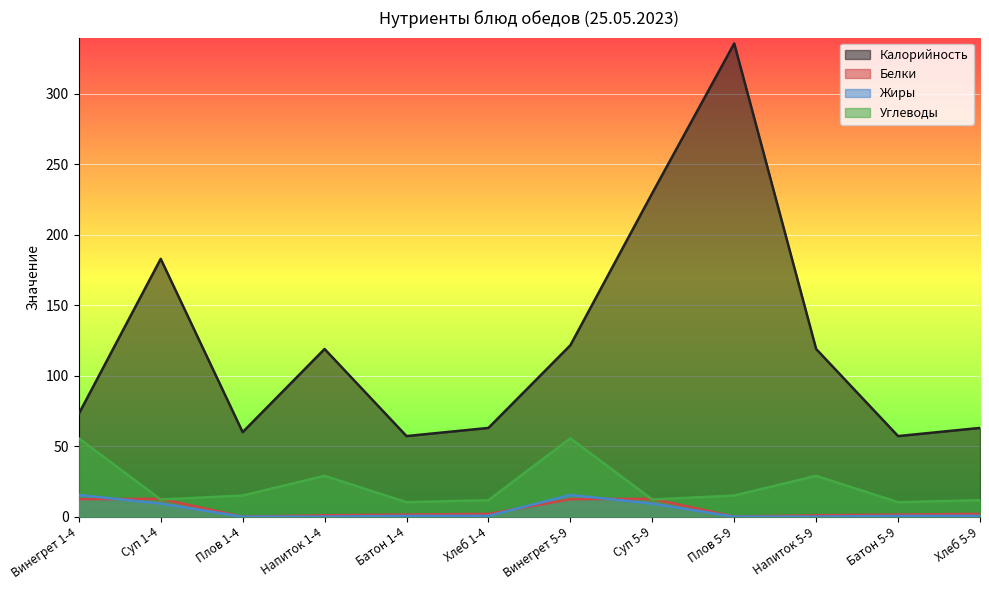

The value of Жиры at Плов 5-9 is 0.0. True or false?

False